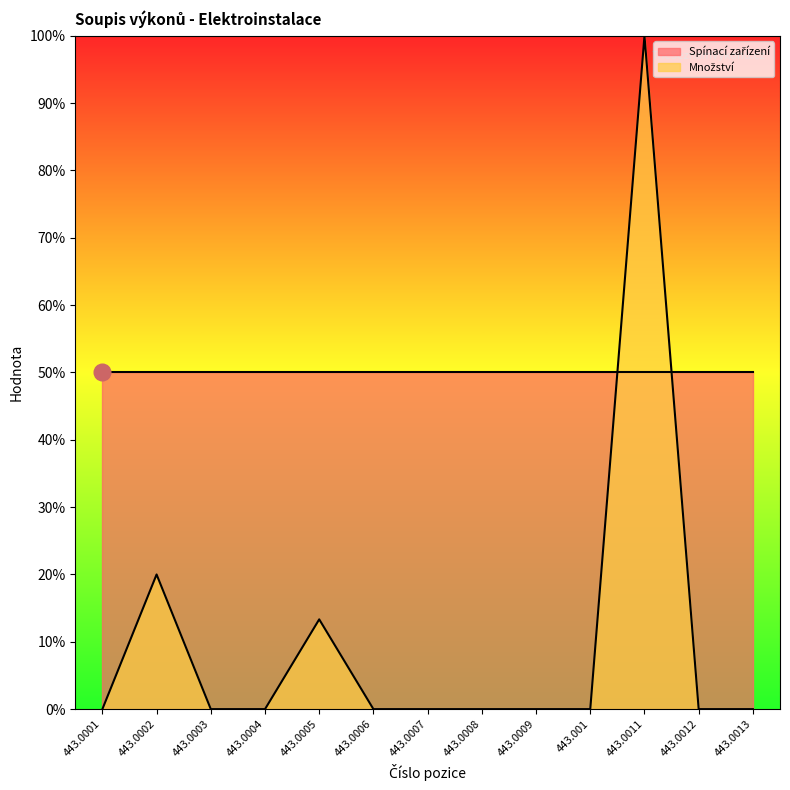

Which label corresponds to the smallest value in the chart?

443.0001